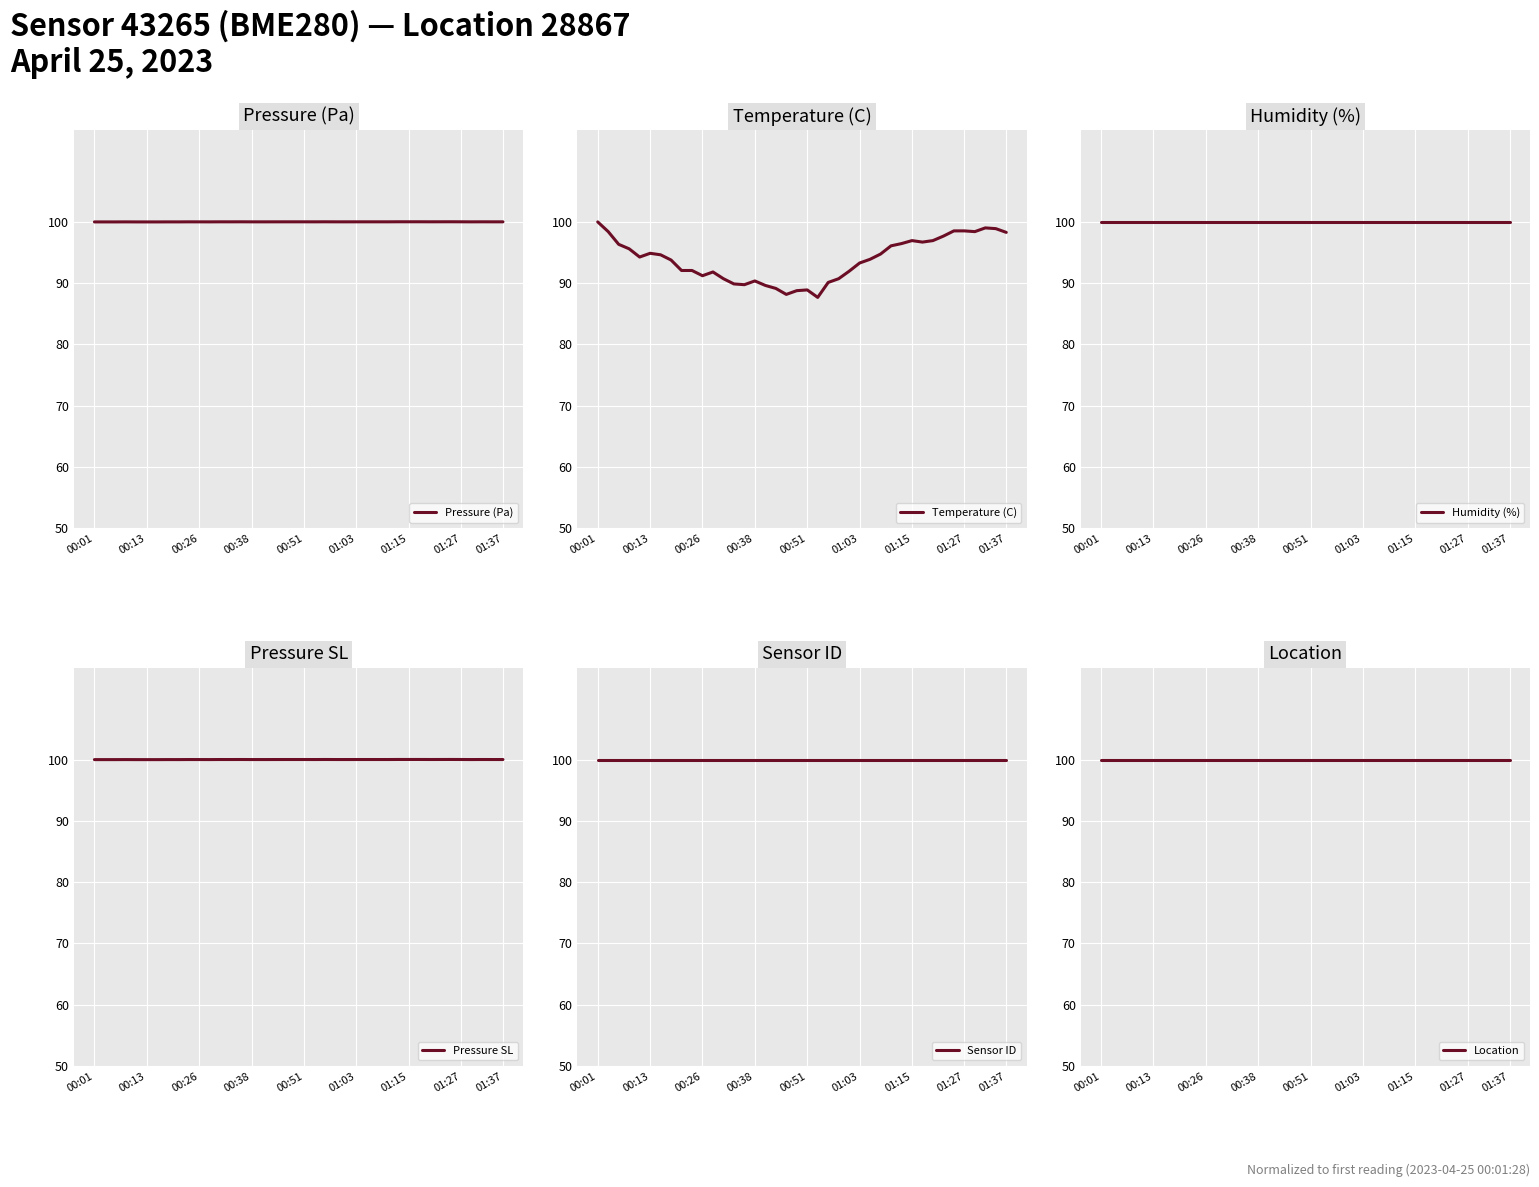

What is the value of the Pressure SL point at the 20th from the left?

100.0